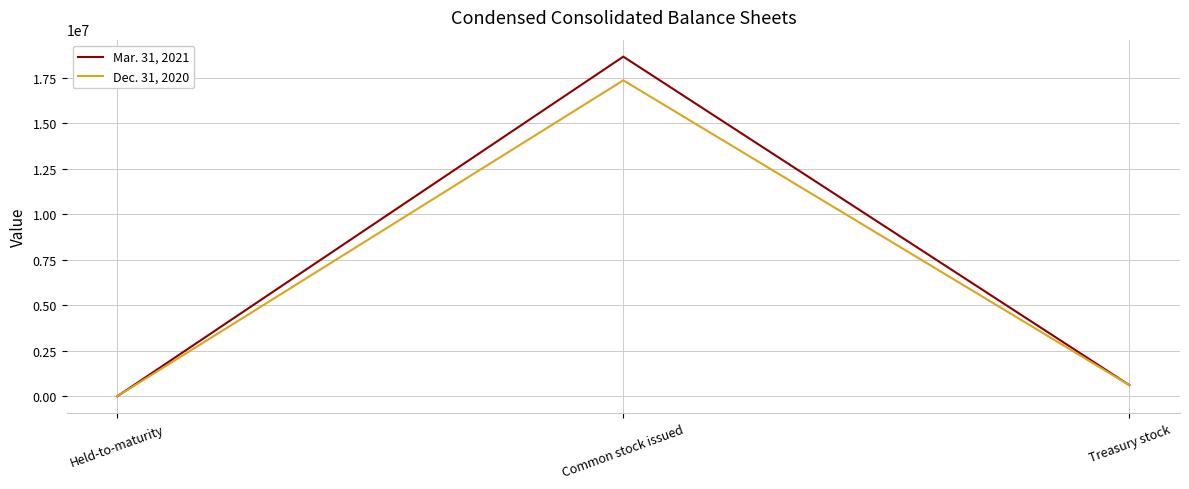

Reading left to right, extract all data points from this chart.

Mar. 31, 2021: Held-to-maturity=7125	Common stock issued=18662947	Treasury stock=620691
Dec. 31, 2020: Held-to-maturity=5119	Common stock issued=17361898	Treasury stock=620691